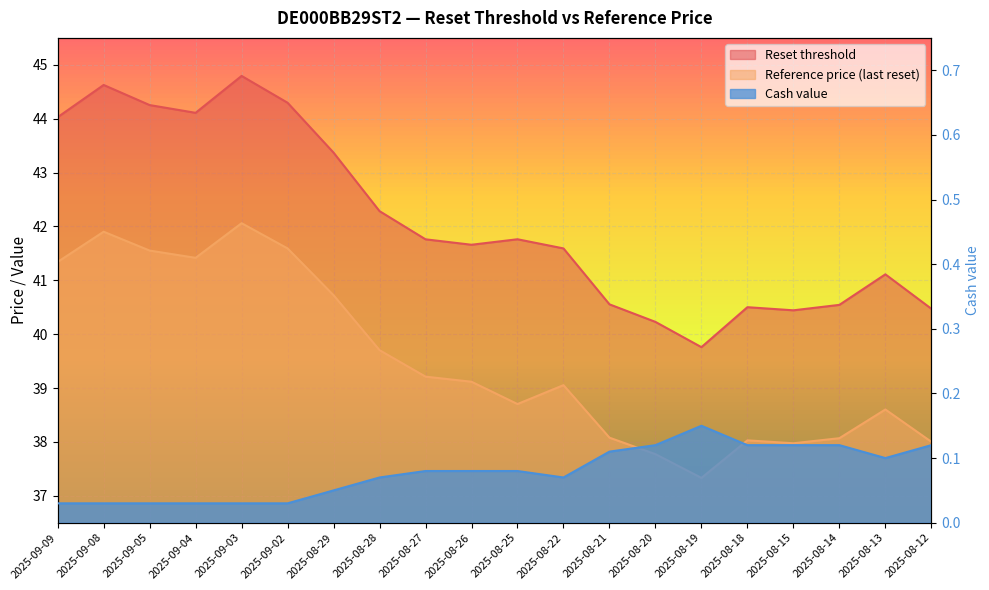

Reading left to right, transcribe all the data shown in this chart.

Reset threshold: 44.0	44.6	44.3	44.1	44.8	44.3	43.4	42.3	41.8	41.7	41.8	41.6	40.6	40.2	39.8	40.5	40.4	40.5	41.1	40.5
Reference price: 41.3	41.9	41.6	41.4	42.1	41.6	40.7	39.7	39.2	39.1	38.7	39.1	38.1	37.8	37.3	38.0	38.0	38.1	38.6	38.0
Cash value: 0.0	0.0	0.0	0.0	0.0	0.0	0.1	0.1	0.1	0.1	0.1	0.1	0.1	0.1	0.1	0.1	0.1	0.1	0.1	0.1